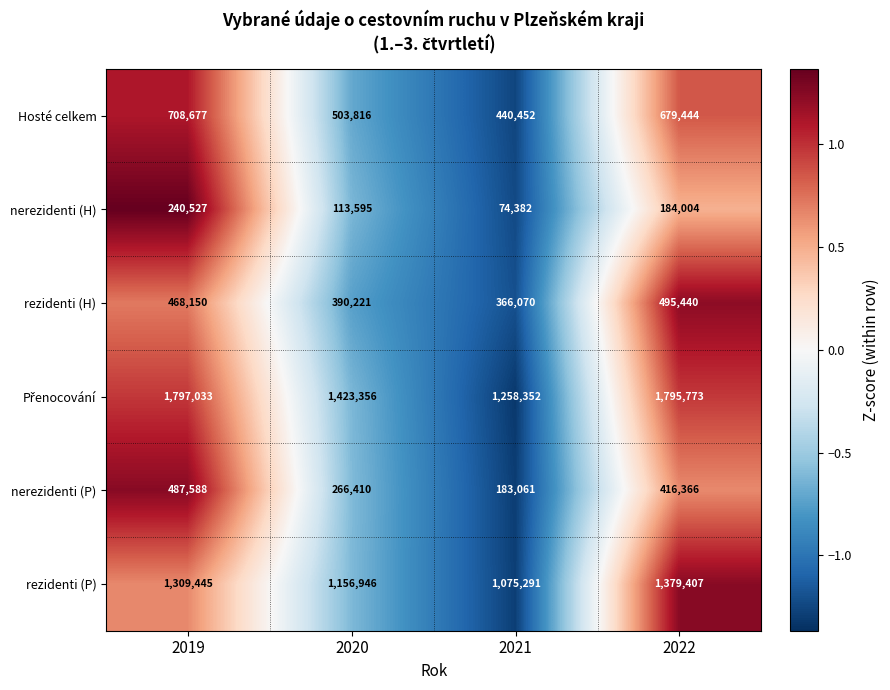

What value does the rezidenti (P) series have at 2020?

1156946